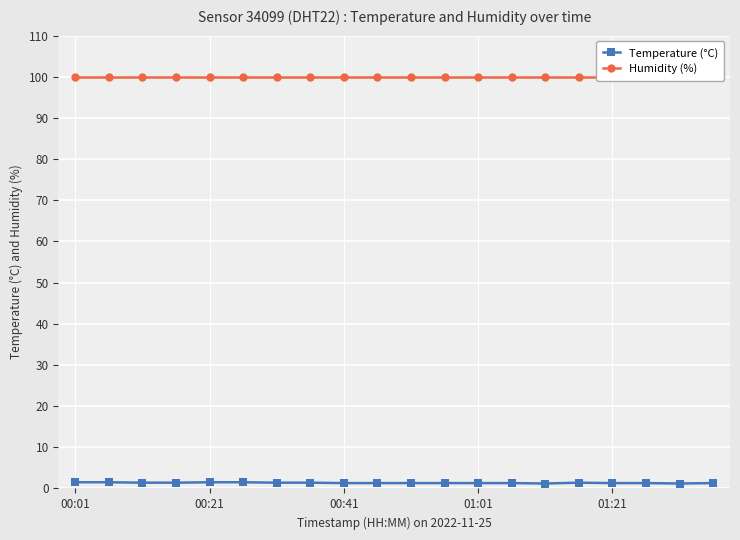

At which label does Humidity (%) reach its minimum?

00:01